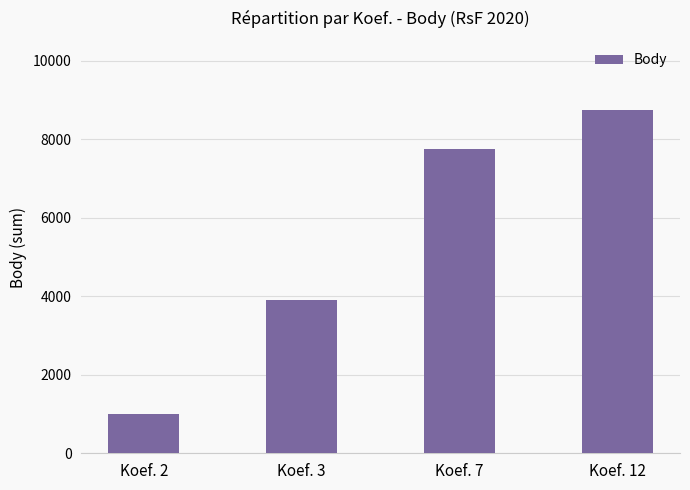

At which category does the chart reach its peak across all series?

Koef. 12